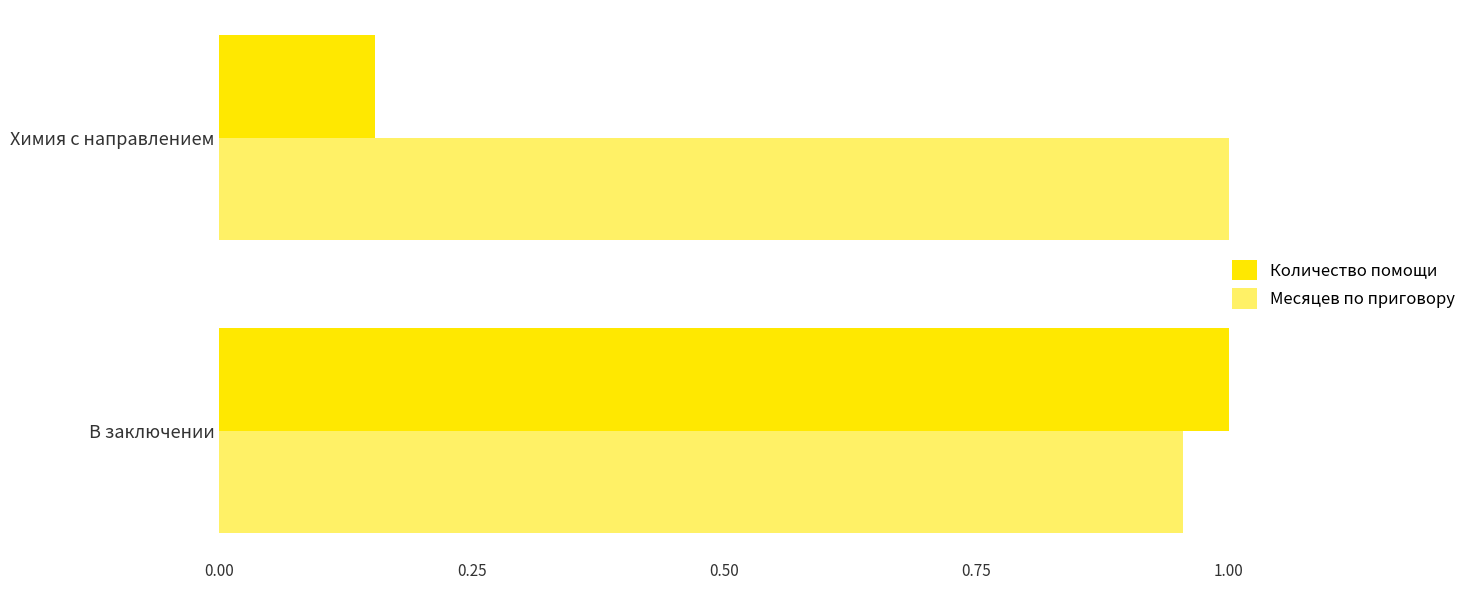

Which series has the largest total across all categories?

Месяцев по приговору